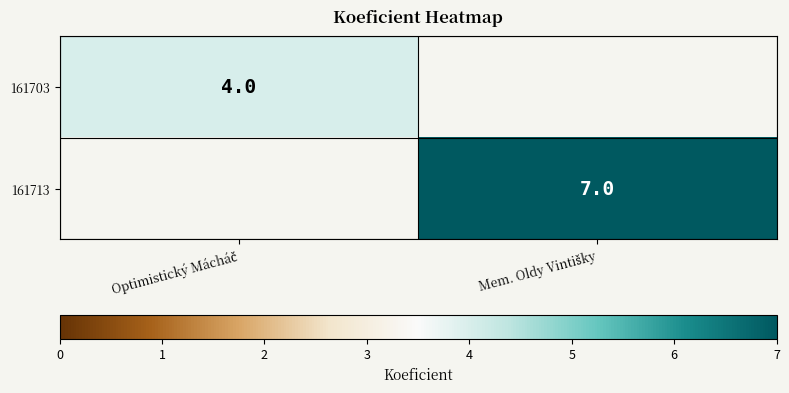

Rank the series by their maximum value, from lowest to highest.

161703, 161713